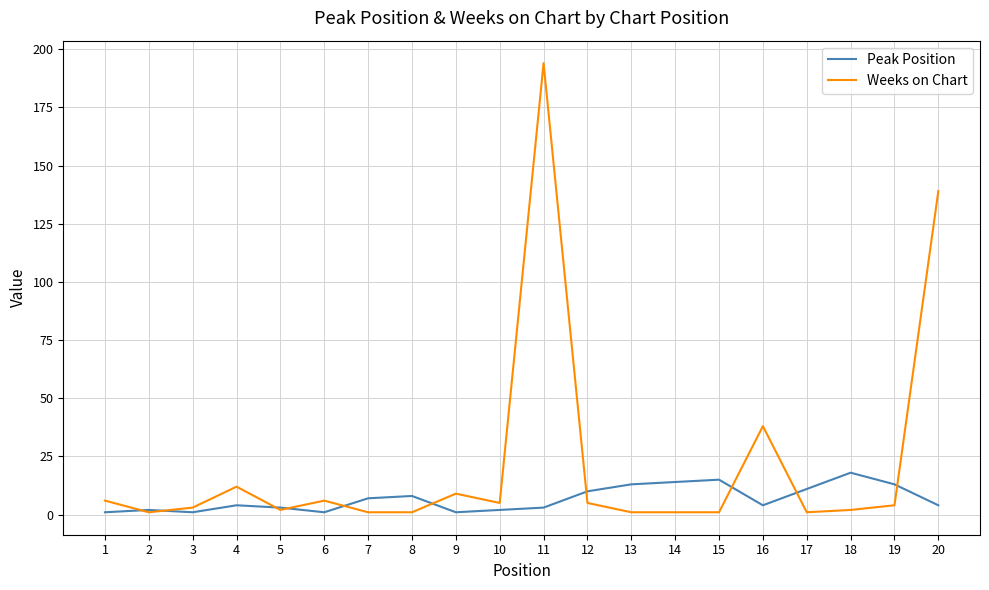

Is the value of Peak Position at 14 greater than the value of Weeks on Chart at 16?

No